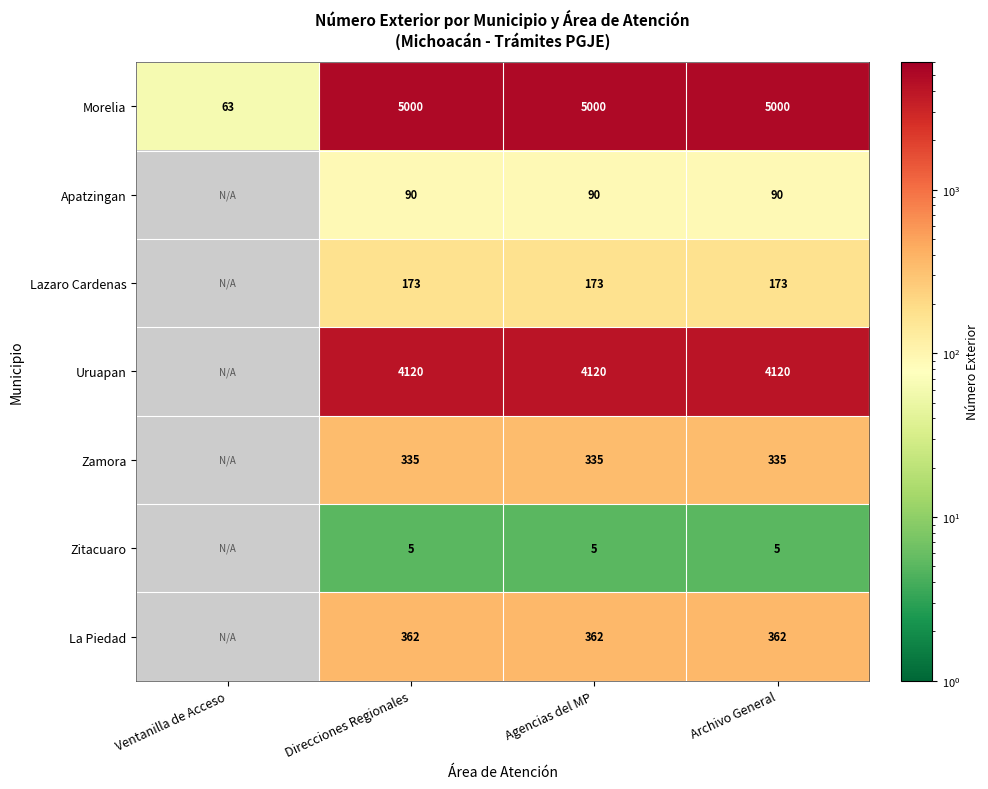

At Agencias del MP, list the series in order from smallest to largest.

Zitacuaro, Apatzingan, Lazaro Cardenas, Zamora, La Piedad, Uruapan, Morelia